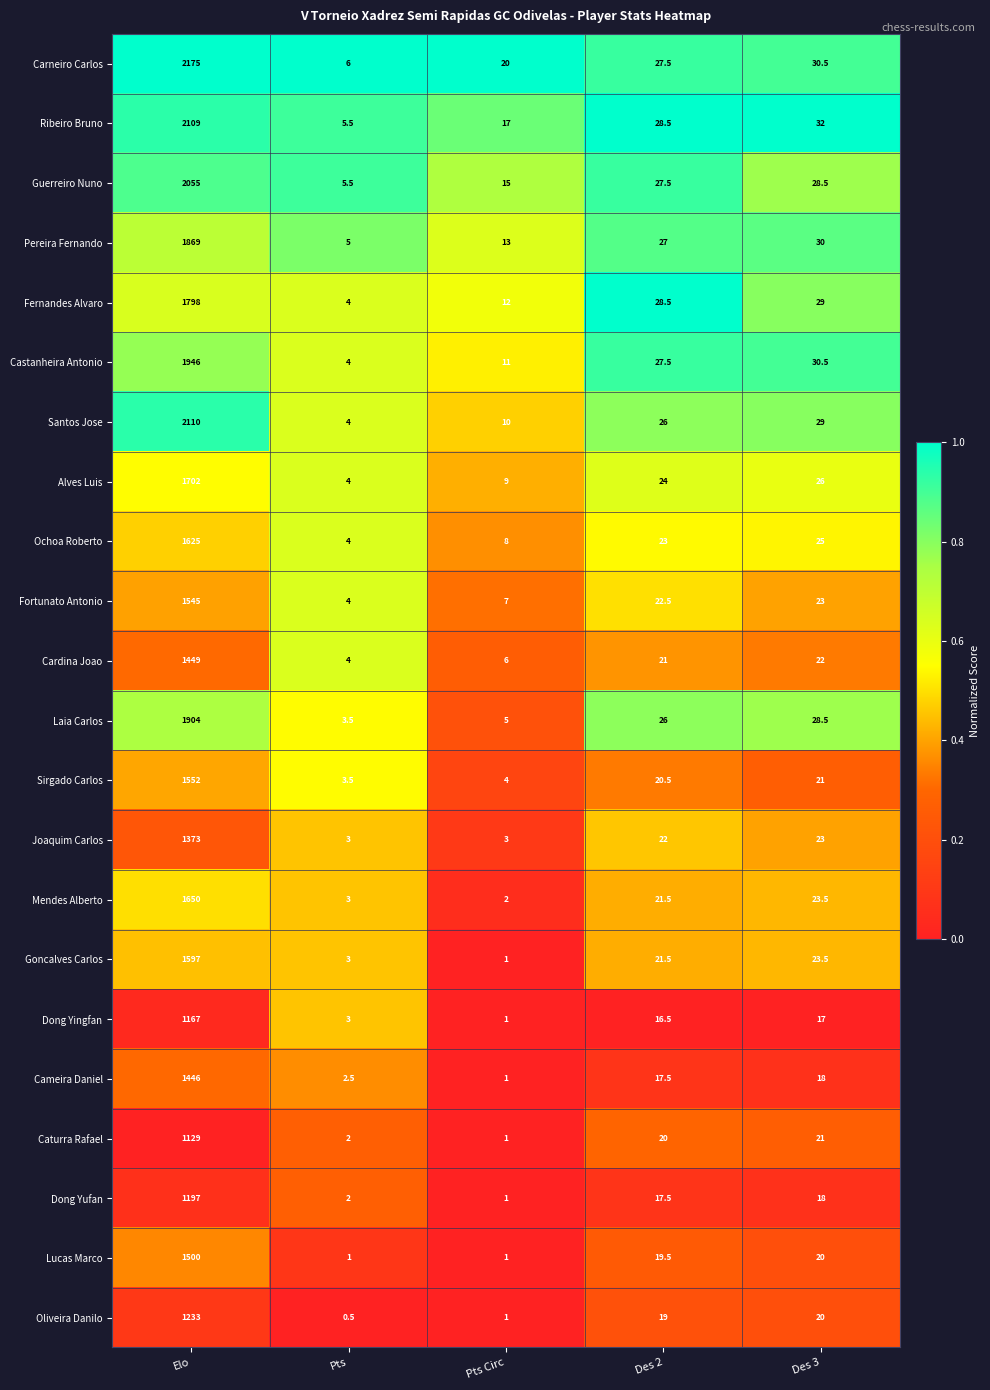

Which category has the lowest value in the Alves Luis series?

Pts